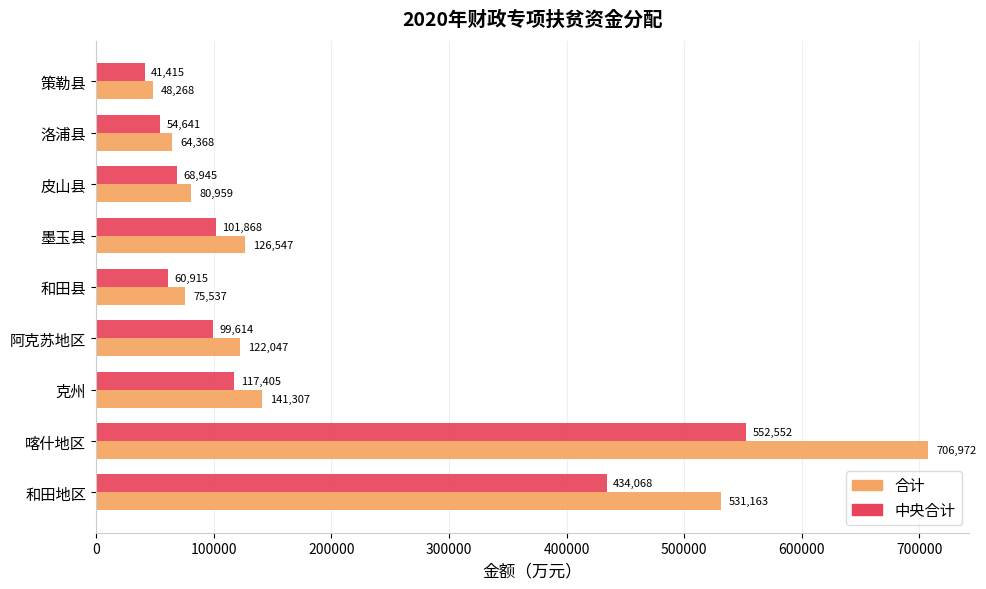

What is the smallest value displayed?

41415